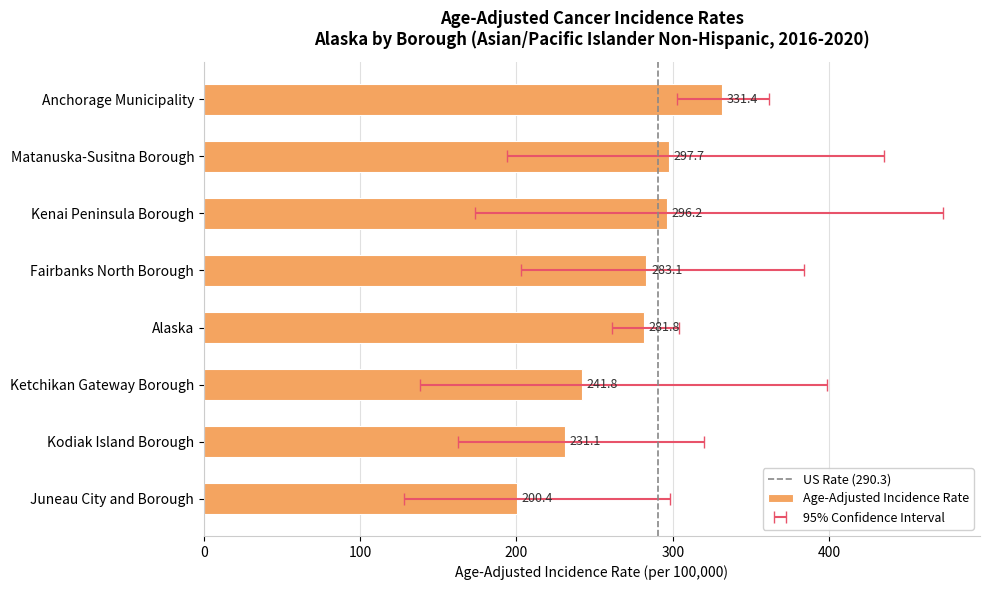

What is the ratio of the value at Anchorage Municipality to the value at Kodiak Island Borough?

1.4